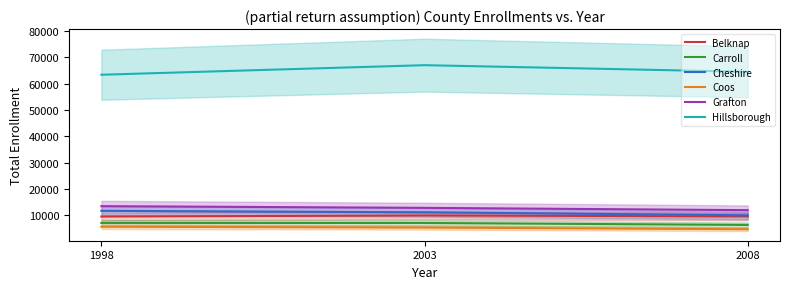

Where does the Carroll series first go above 7092?

1998